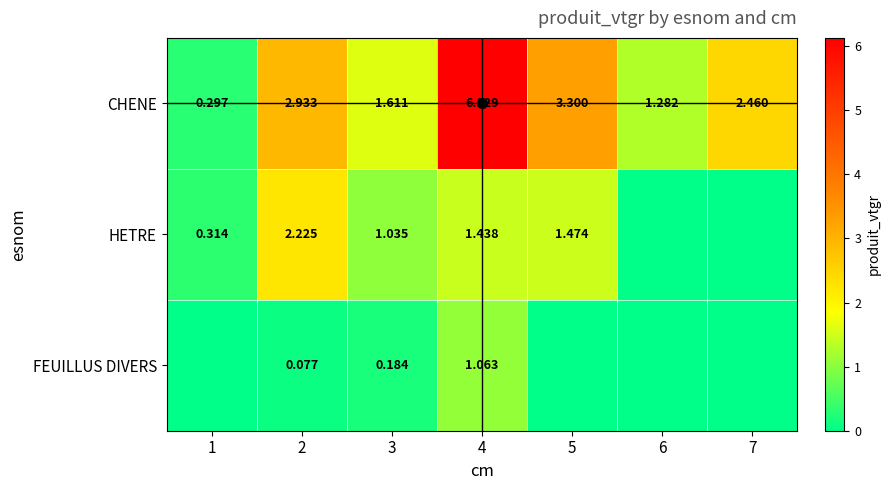

Count the number of data series in this chart.

3